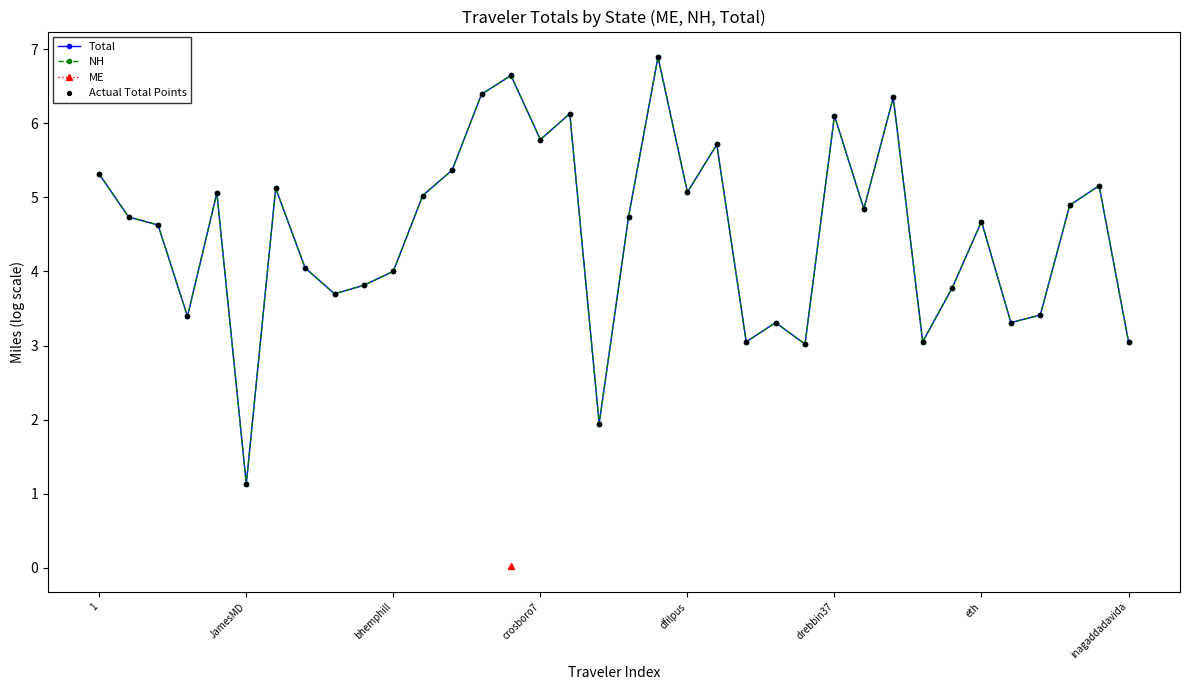

The value of NH at inagaddadavida is 4.9. True or false?

False